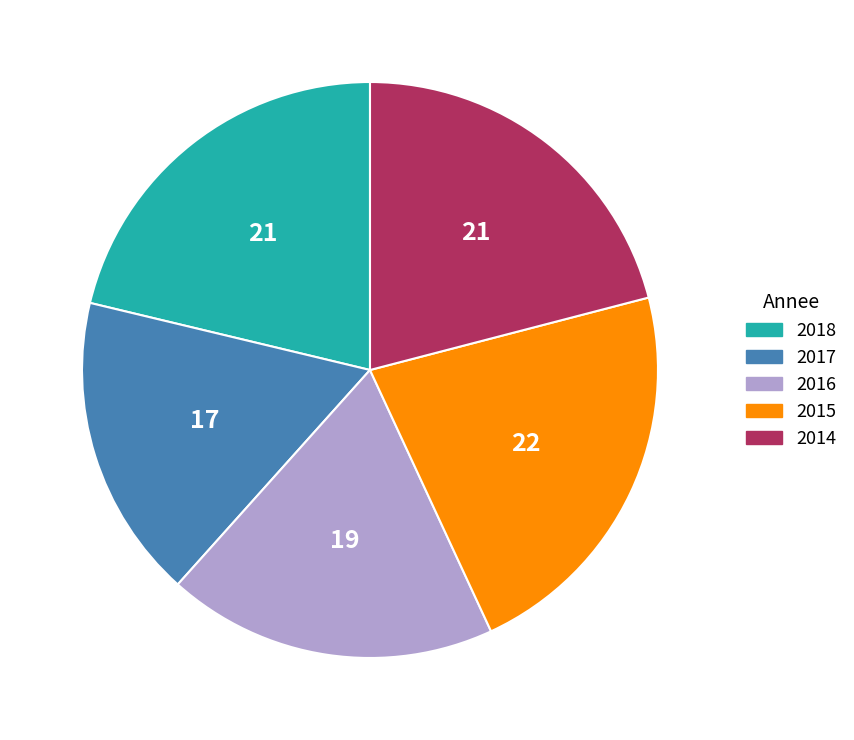

What is the largest slice in the pie chart?

2015